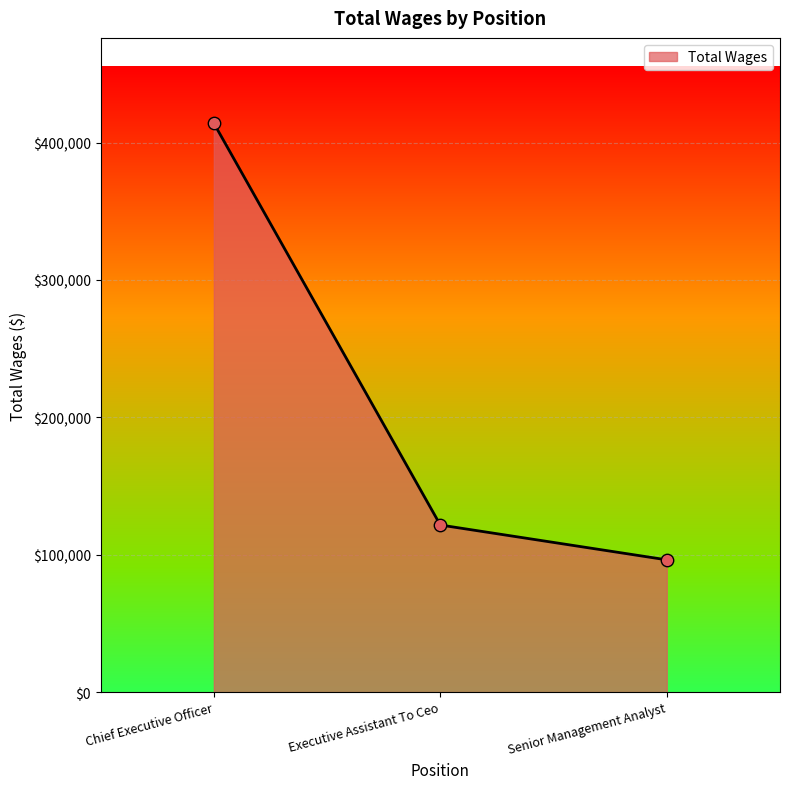

What is the change in value from Chief Executive Officer to Executive Assistant To Ceo?

-292428